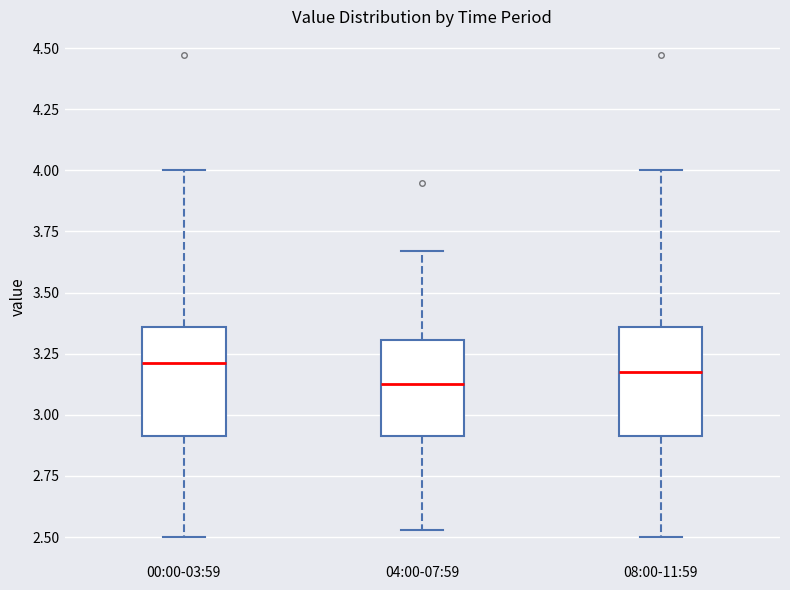

Reading left to right, transcribe this box plot: for each box, give where its median line is, the range the box spans, and where its two whiskers end, as read against the y-axis. The values are not printed on the chart, so give them approximately, as read against the axis.

00:00-03:59: median 3.20, box 2.90 to 3.35, whiskers 2.50 to 4.00
04:00-07:59: median 3.15, box 2.90 to 3.30, whiskers 2.55 to 3.65
08:00-11:59: median 3.20, box 2.90 to 3.35, whiskers 2.50 to 4.00